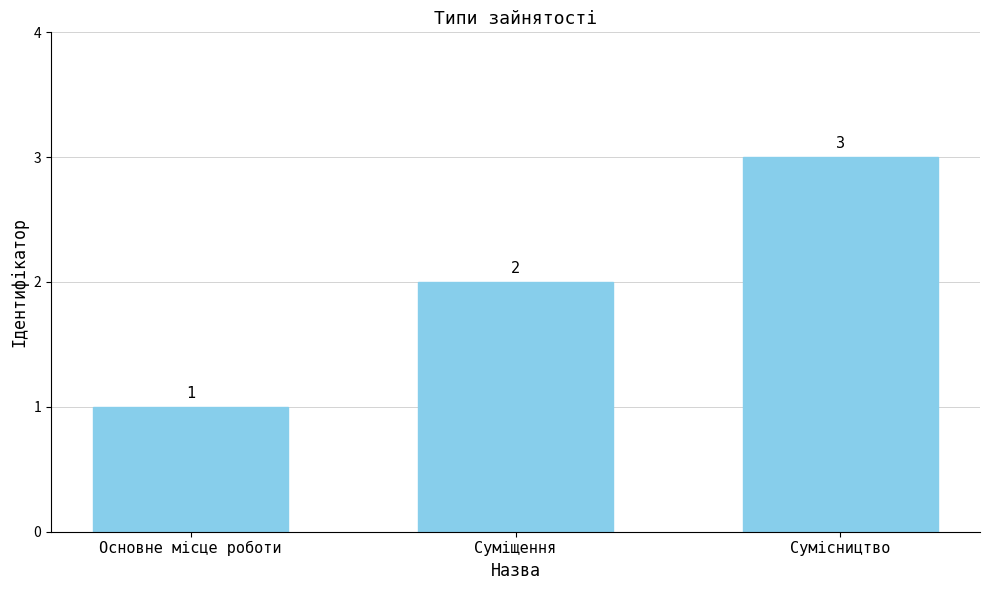

What is the value of the 3rd bar from the left?

3